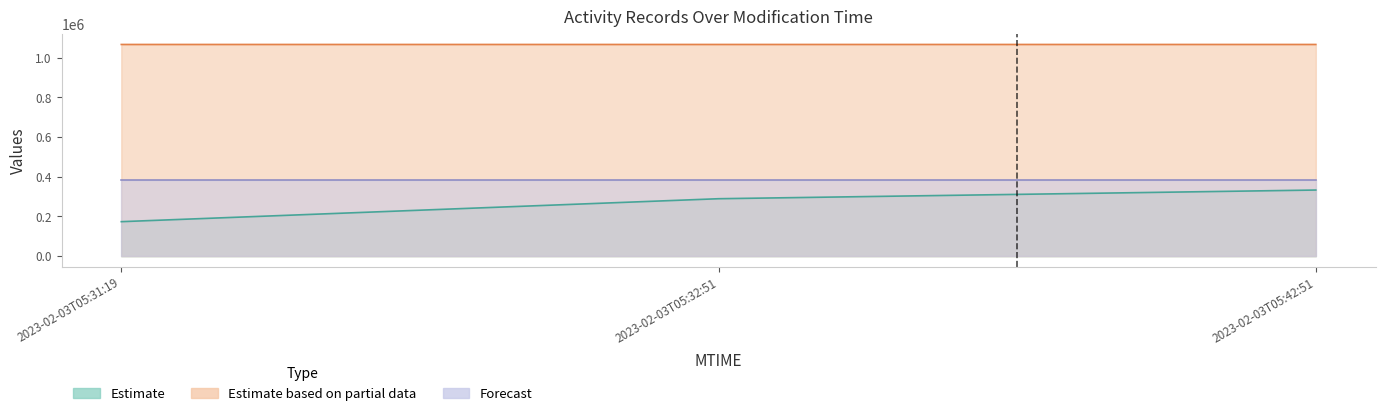

How many categories are shown in the chart?

3